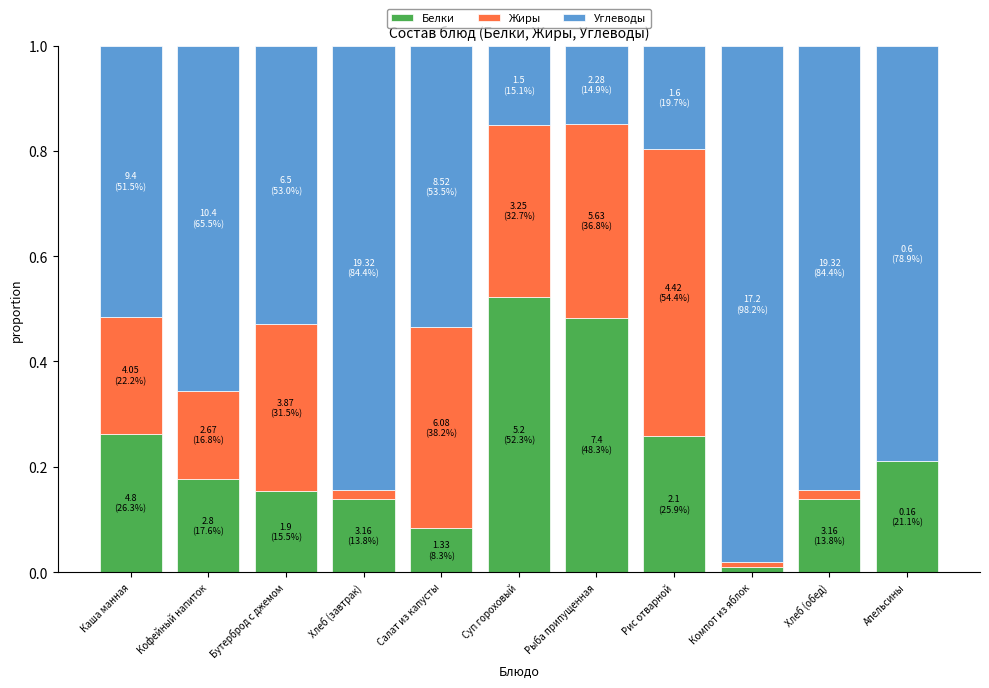

The value of Белки at Бутерброд с джемом is 0.2. True or false?

True